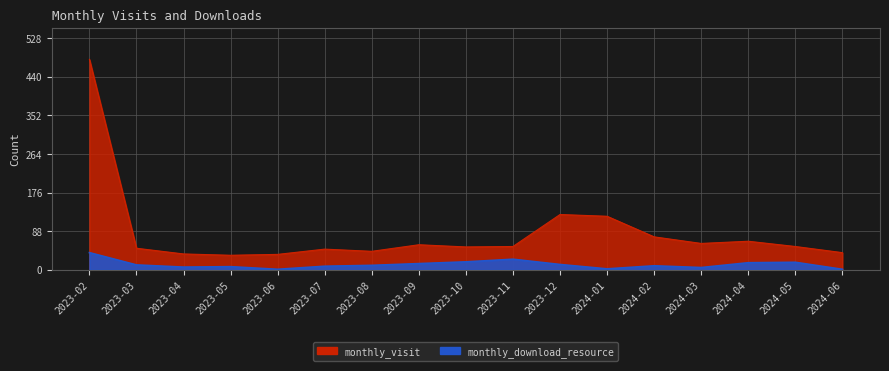

Reading left to right, what are all the values shown in this chart?

monthly_visit: 2023-02=480	2023-03=49	2023-04=36	2023-05=33	2023-06=35	2023-07=47	2023-08=42	2023-09=57	2023-10=52	2023-11=53	2023-12=126	2024-01=122	2024-02=75	2024-03=60	2024-04=65	2024-05=53	2024-06=39
monthly_download_resource: 2023-02=39	2023-03=11	2023-04=6	2023-05=7	2023-06=1	2023-07=8	2023-08=10	2023-09=14	2023-10=18	2023-11=24	2023-12=12	2024-01=2	2024-02=9	2024-03=5	2024-04=16	2024-05=17	2024-06=1